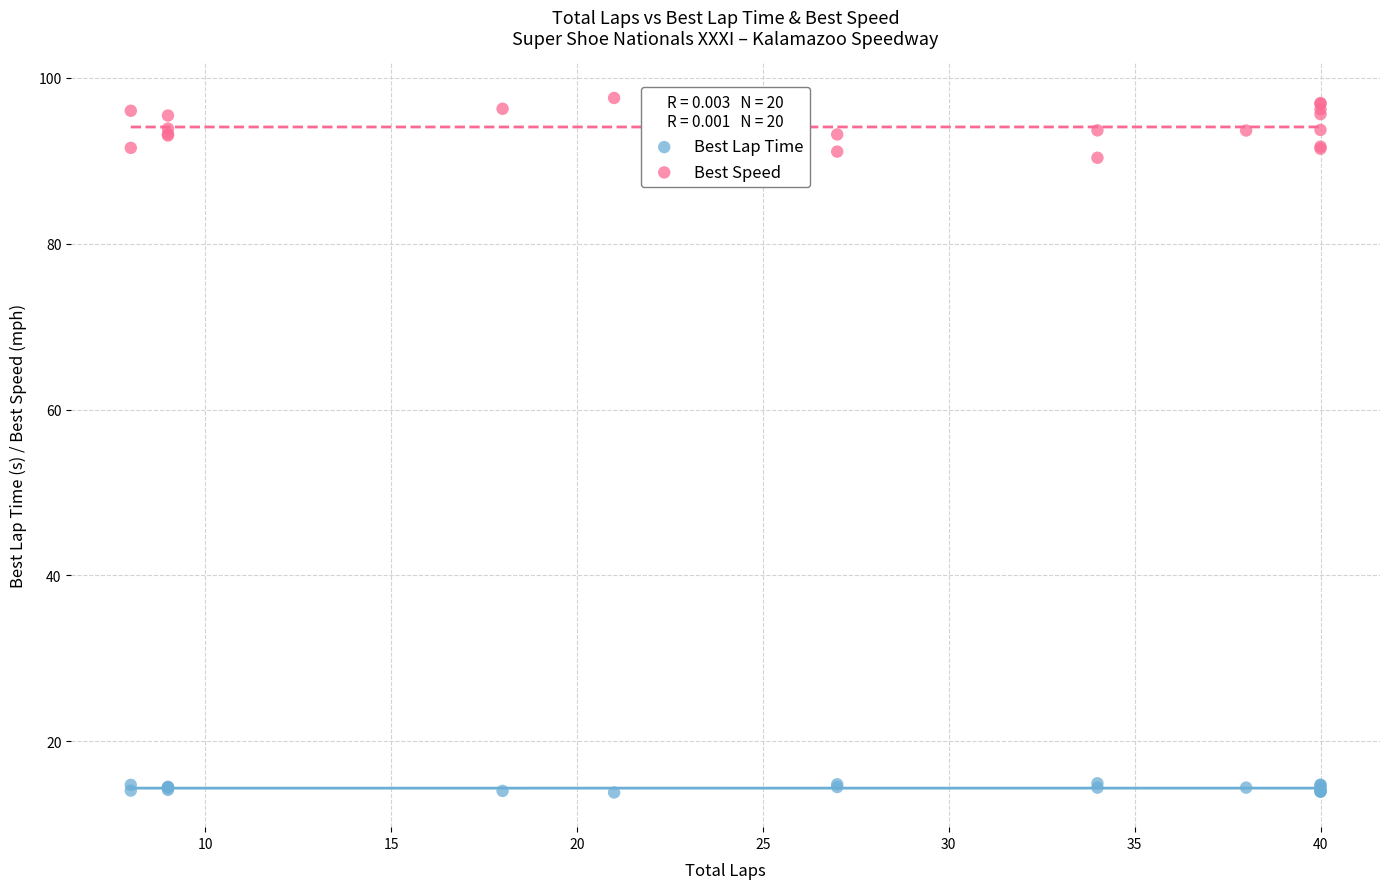

What are all the series names shown in the legend?

Best Lap Time, Best Speed